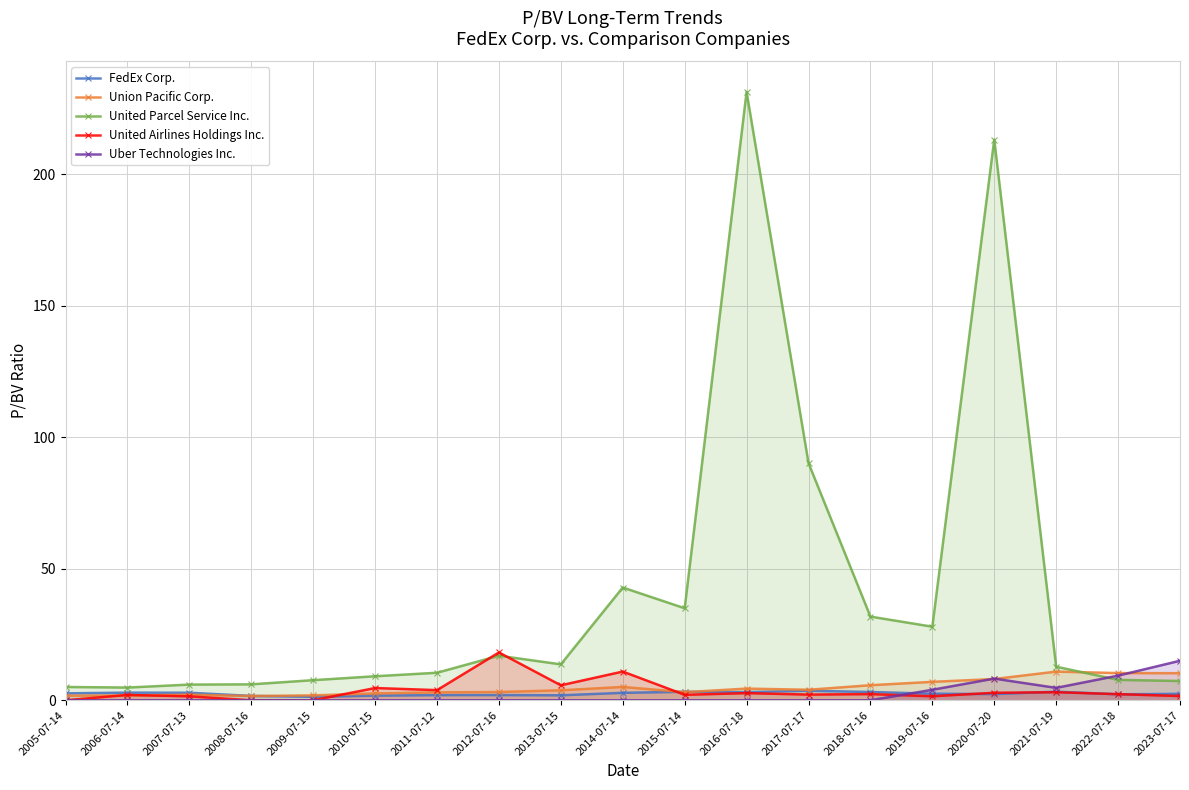

Which series has the largest total across all categories?

United Parcel Service Inc.